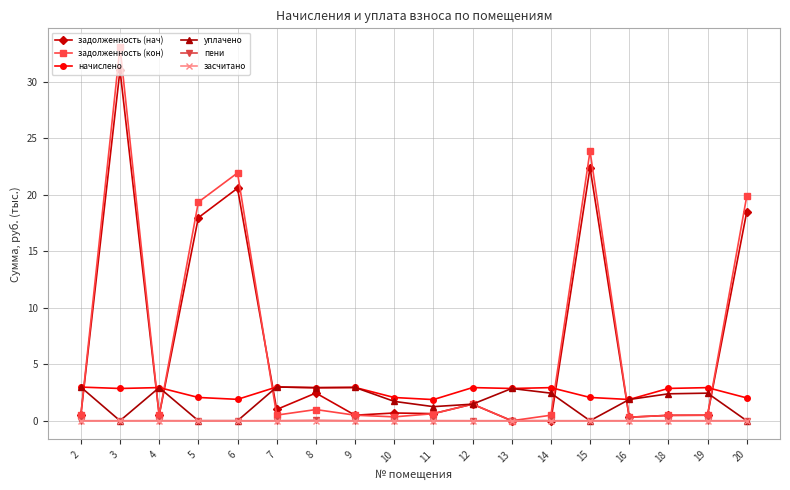

True or false: задолженность (нач) has a value of -16.1 at 13.

False